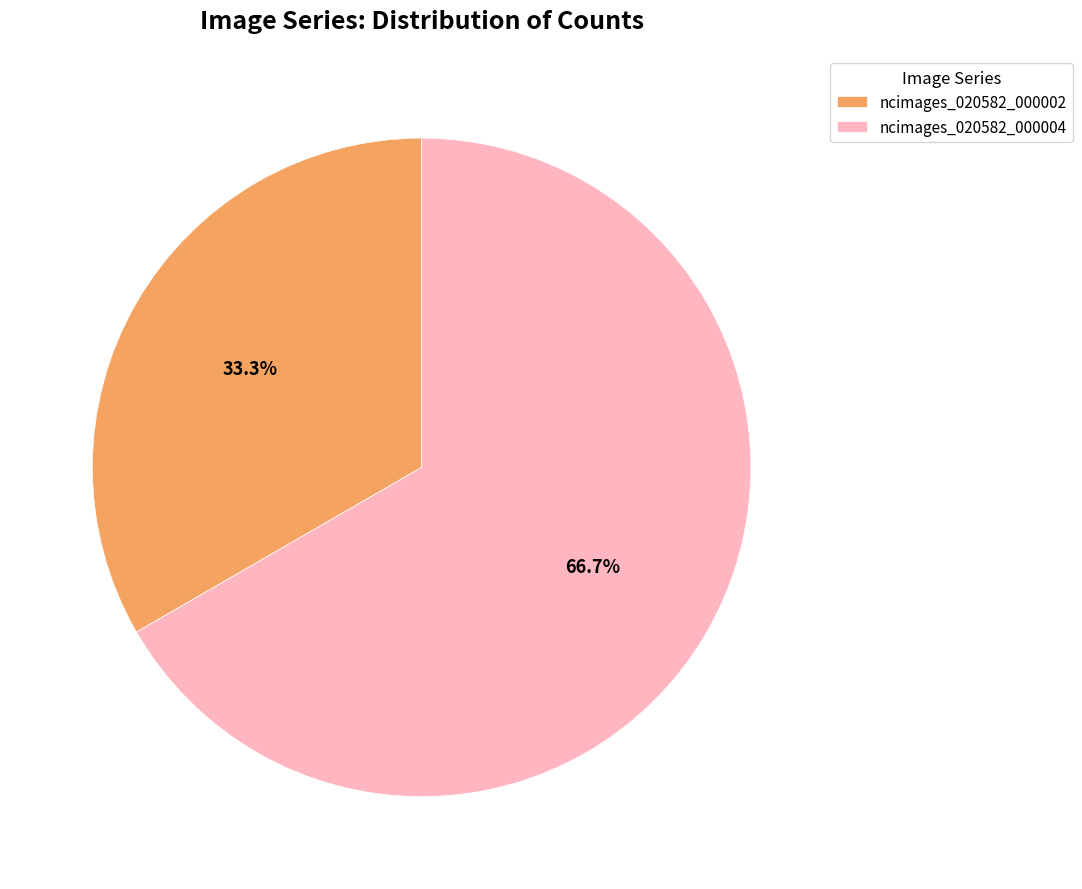

Does any single category account for the majority?

Yes